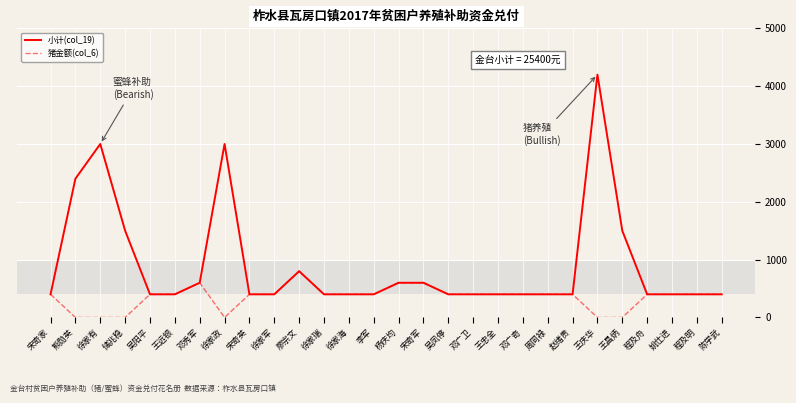

What is the average value of the 猪金额(col_6) series?

350